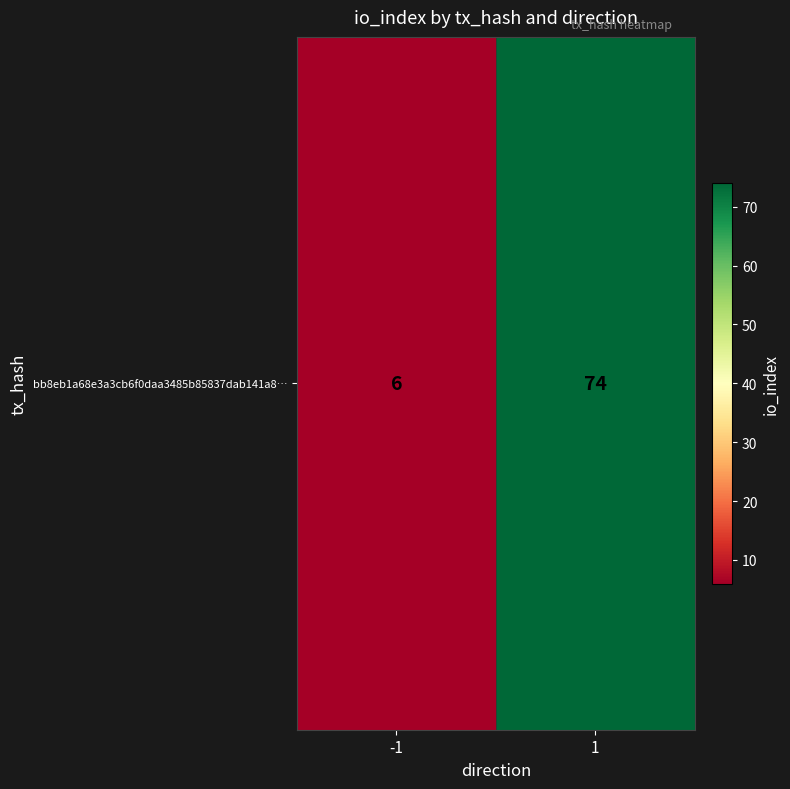

List the labels in order of value, smallest first.

-1, 1